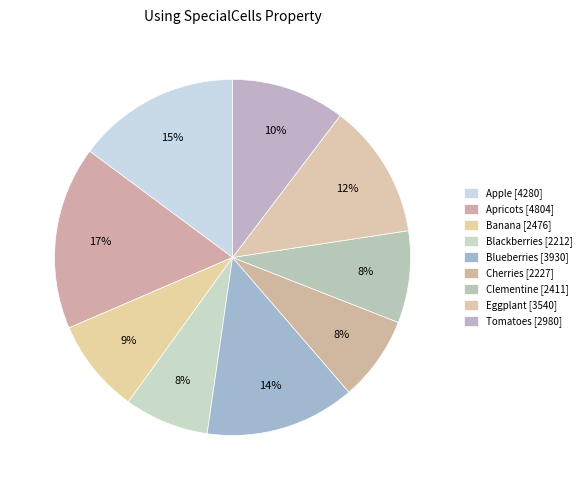

Between Tomatoes and Clementine, which is larger?

Tomatoes